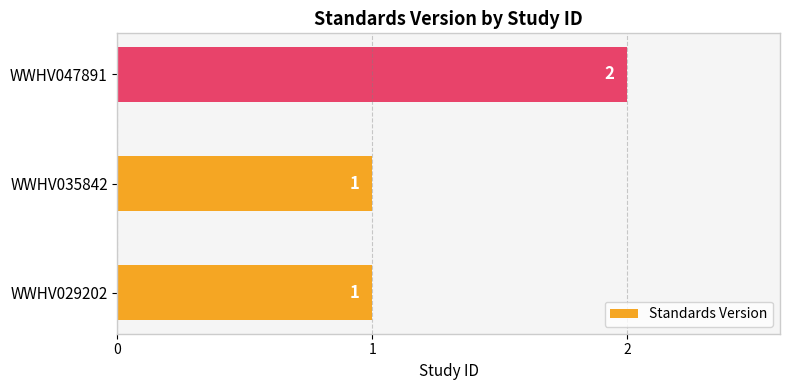

Which has a higher value, WWHV047891 or WWHV035842?

WWHV047891